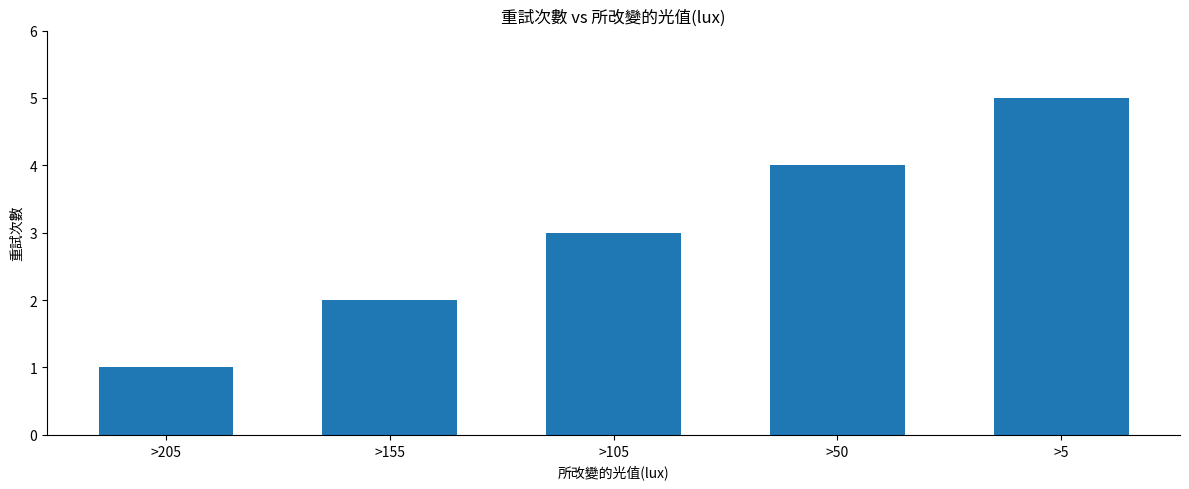

Count the values in the range 2 to 4.

3